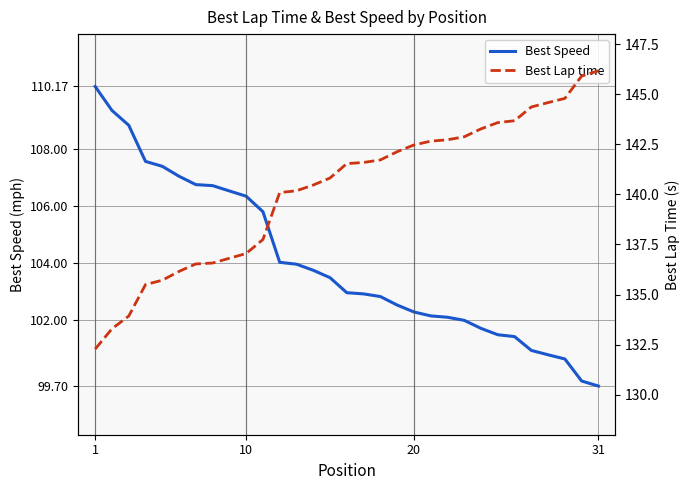

What is the maximum value for Best Speed?

110.2